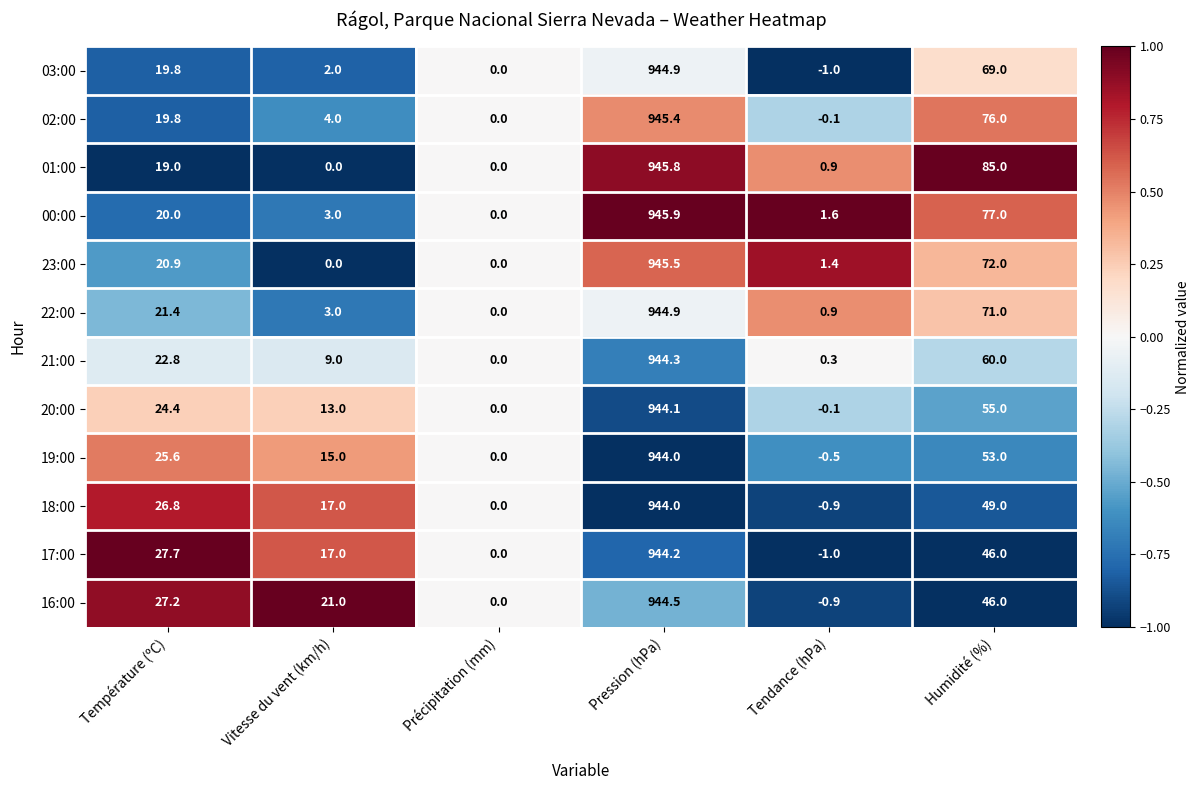

Which series changed the most between Précipitation (mm) and Tendance (hPa)?

00:00